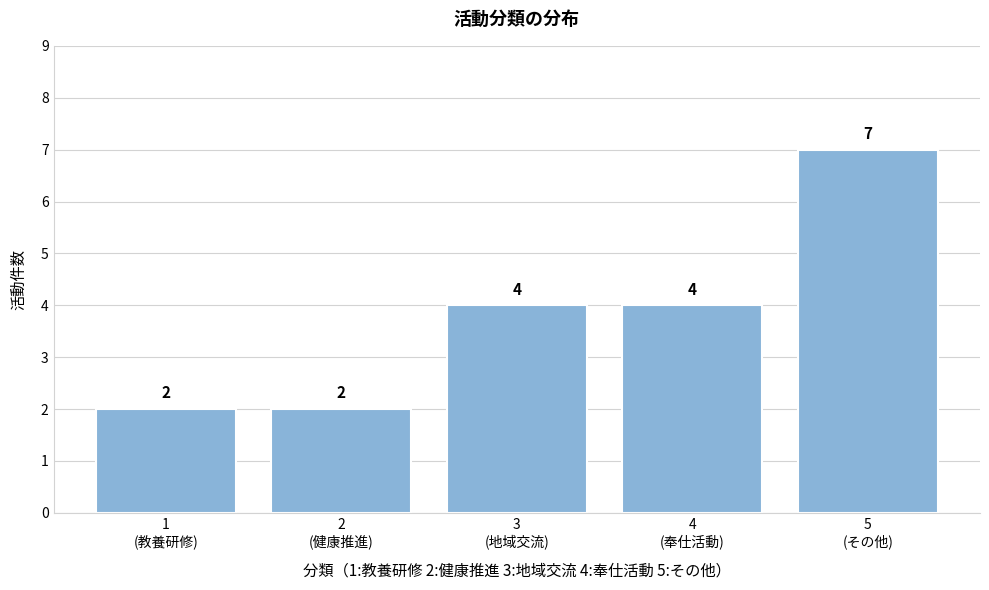

Reading left to right, transcribe all the data shown in this chart.

2	2	4	4	7